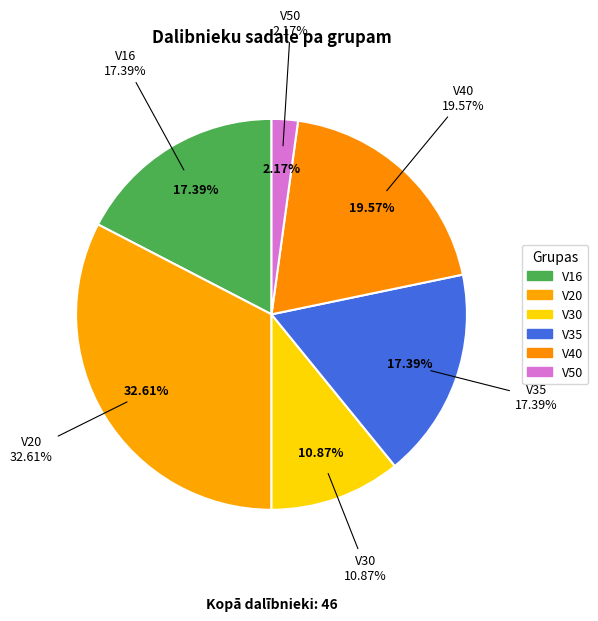

Rank the categories by value from highest to lowest.

V20, V40, V16, V35, V30, V50